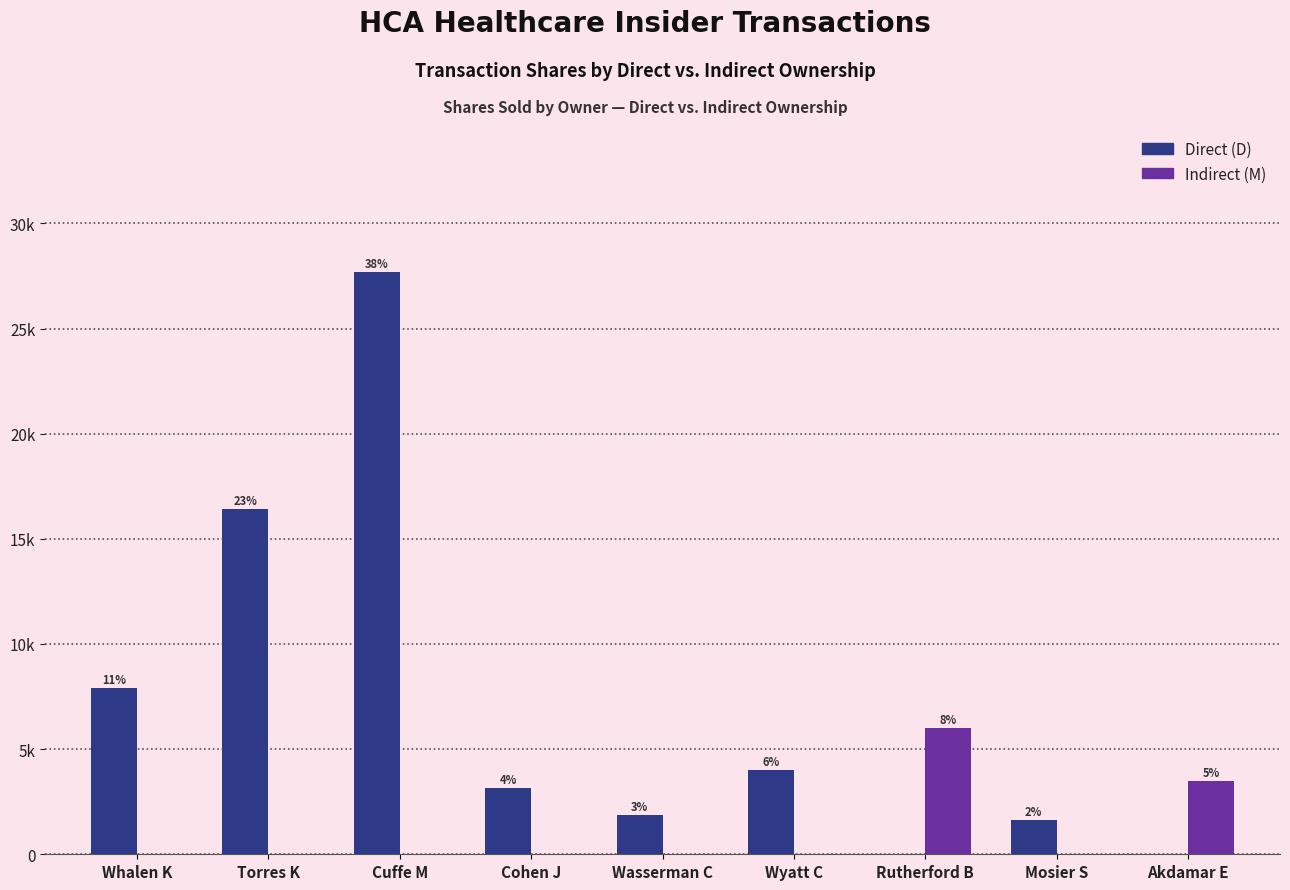

What are all the series names shown in the legend?

Direct (D), Indirect (M)